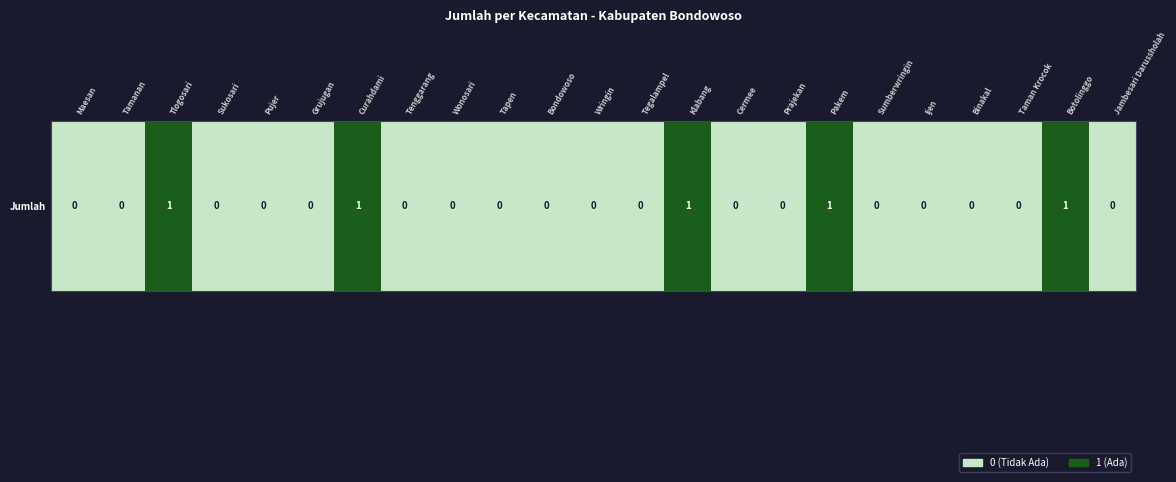

Which label corresponds to the largest value in the chart?

Tlogosari